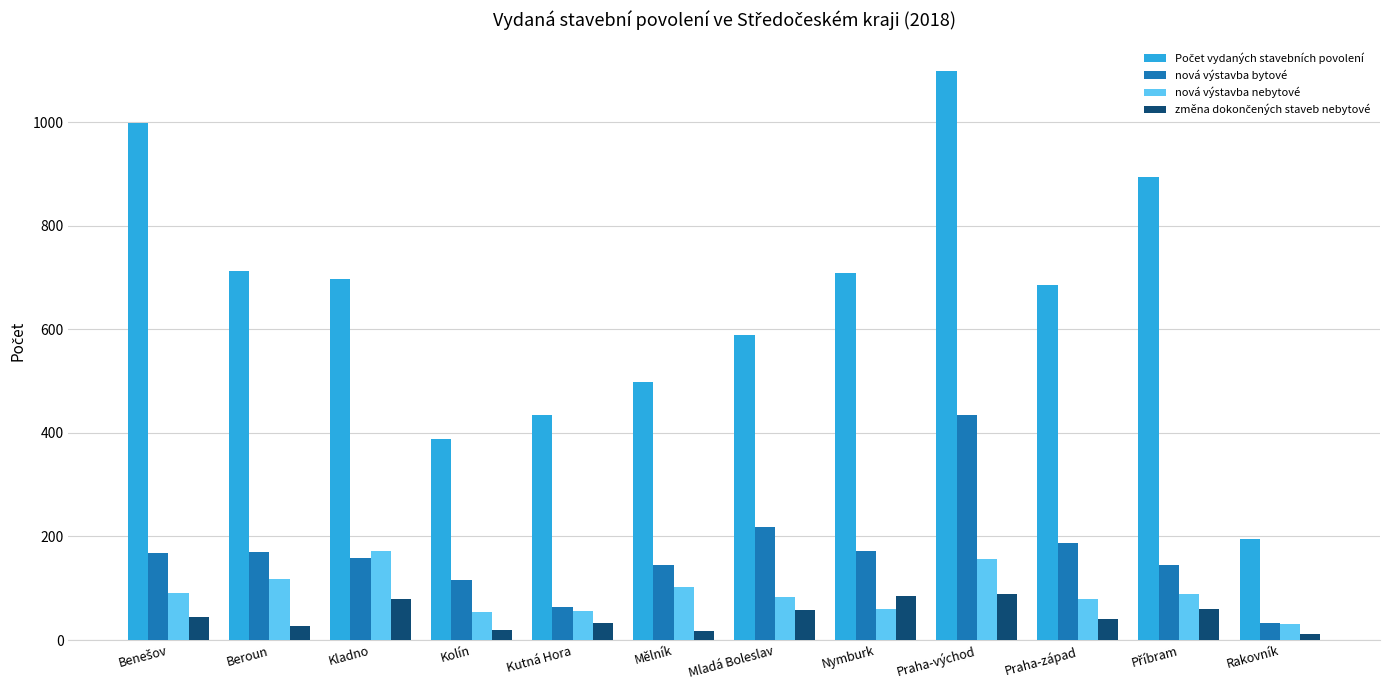

What is the minimum value for nová výstavba nebytové?

30